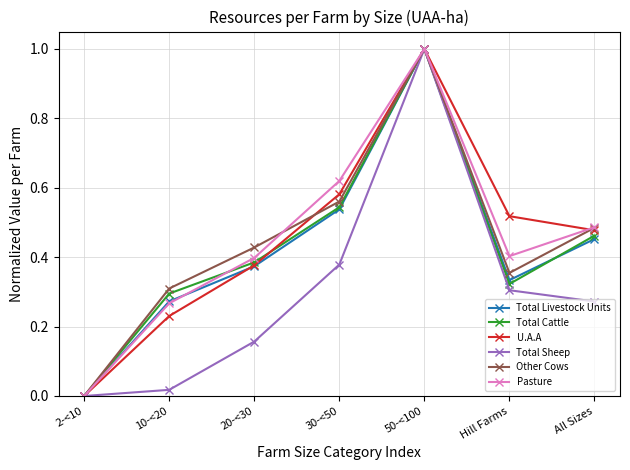

At which category is the sum across all series the highest?

50-<100